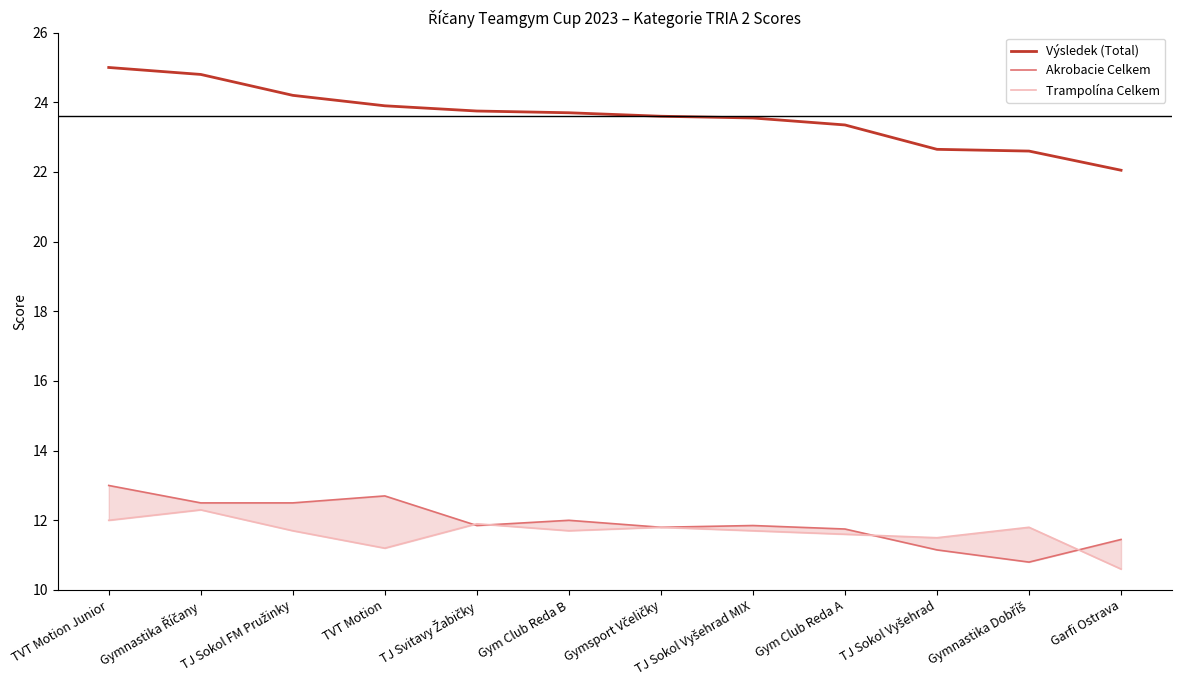

What is the difference between the maximum and minimum values in the Trampolína Celkem series?

1.7